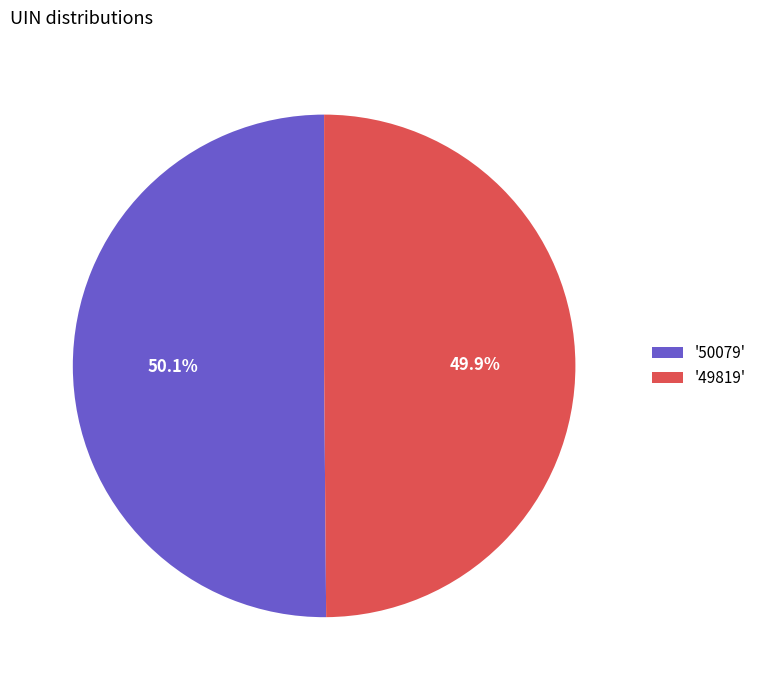

Is the sum of '49819' and '50079' greater than half?

Yes